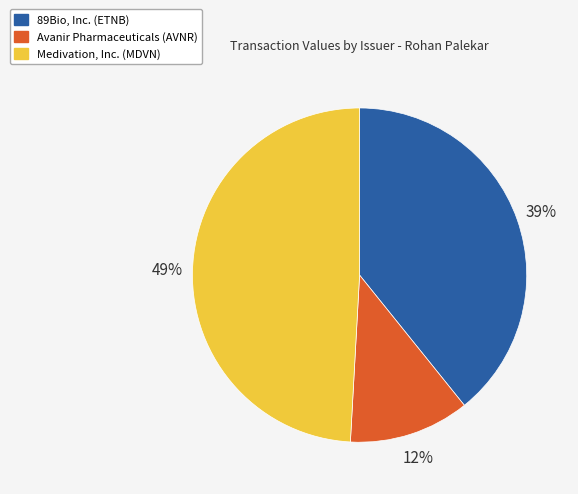

How many slices are in this pie chart?

3